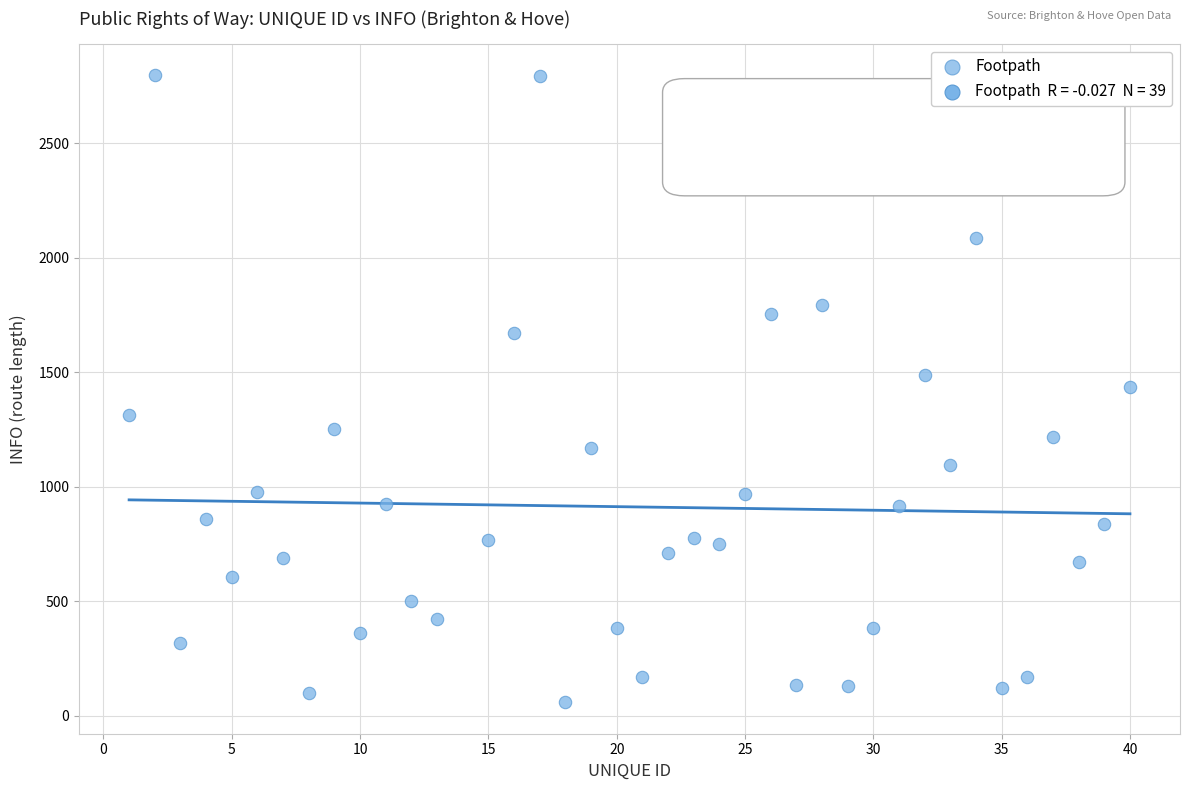

What is the range of X values (max minus min)?

39